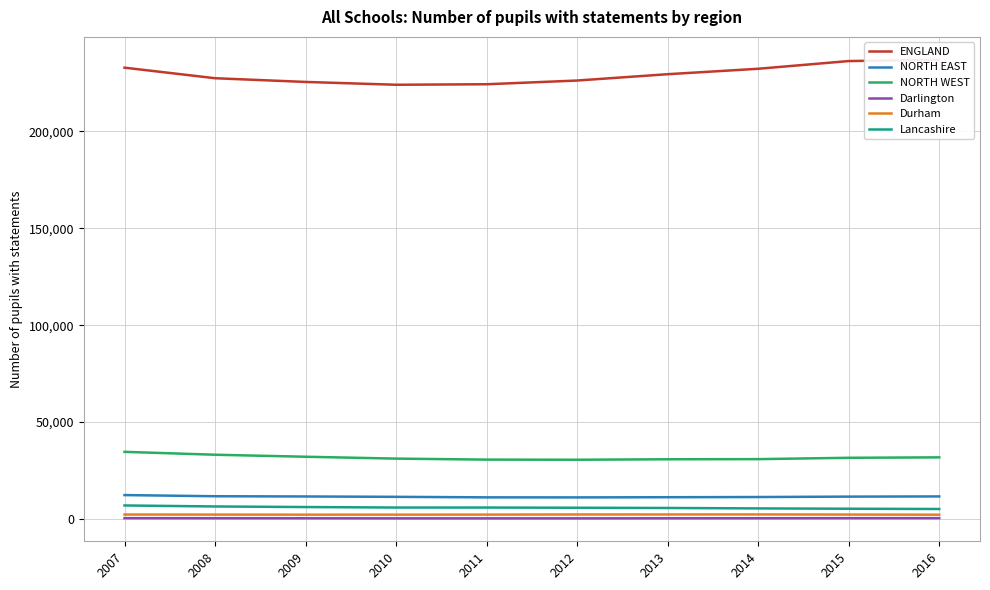

What is the difference between the ENGLAND values at 2008 and 2009?

1915